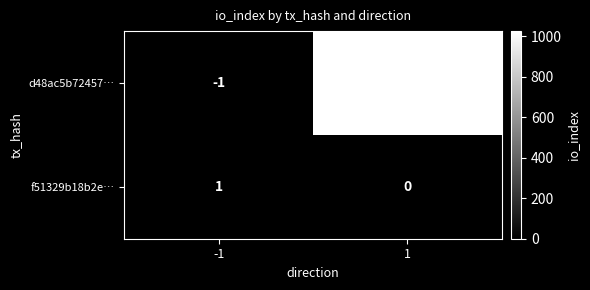

What is the sum of all d48ac5b72457… values?

1025